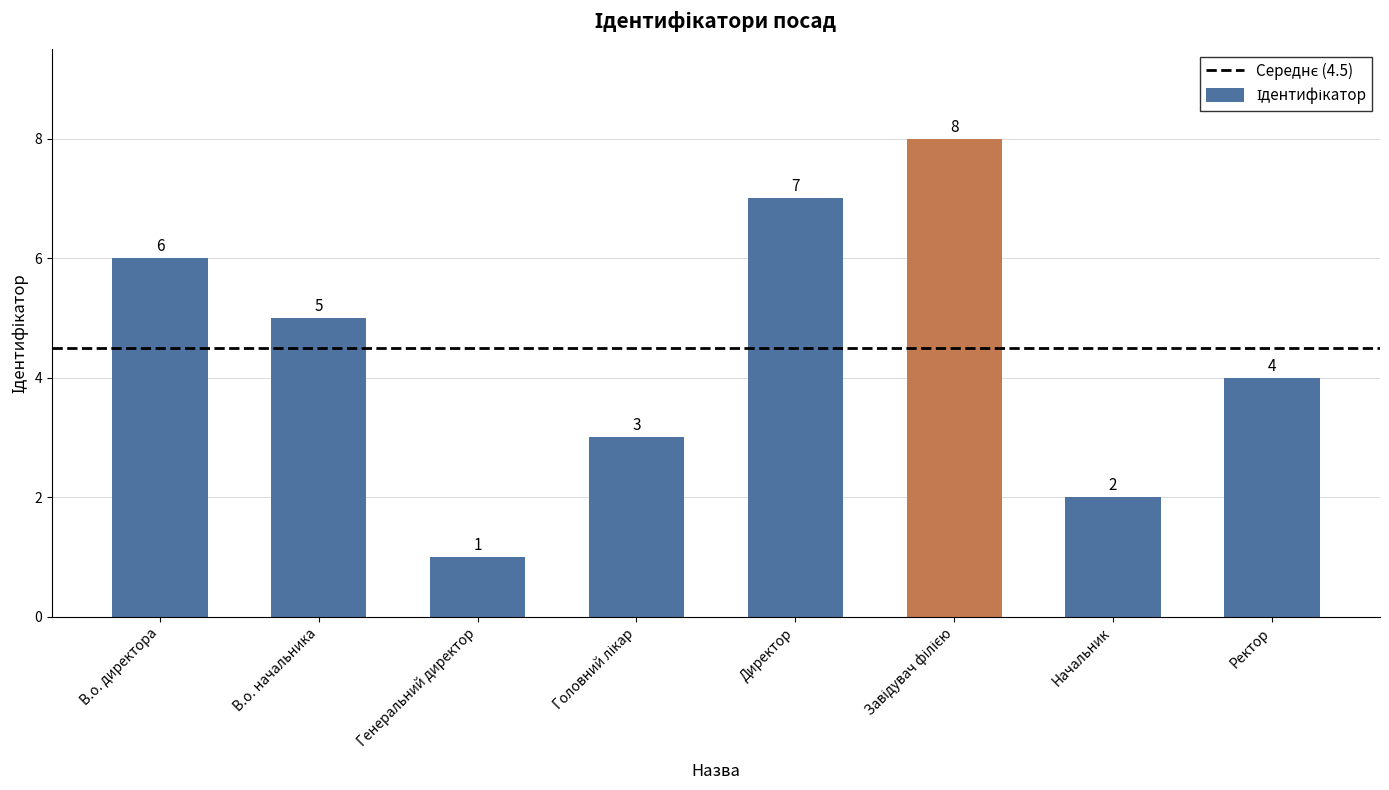

How many values are between 3 and 7?

5